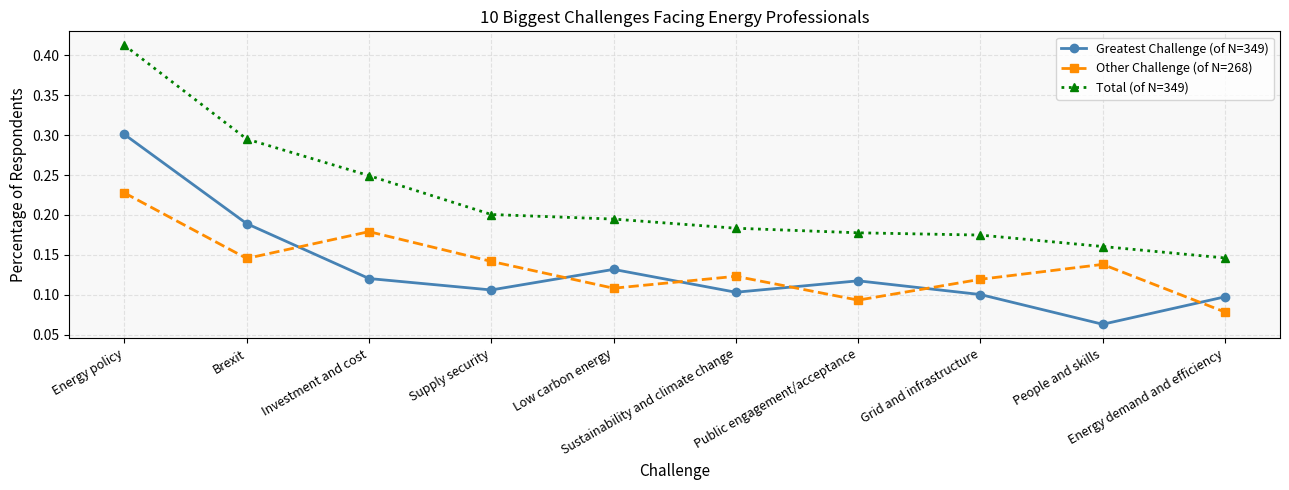

Which series has the largest total across all categories?

Total (of N=349)